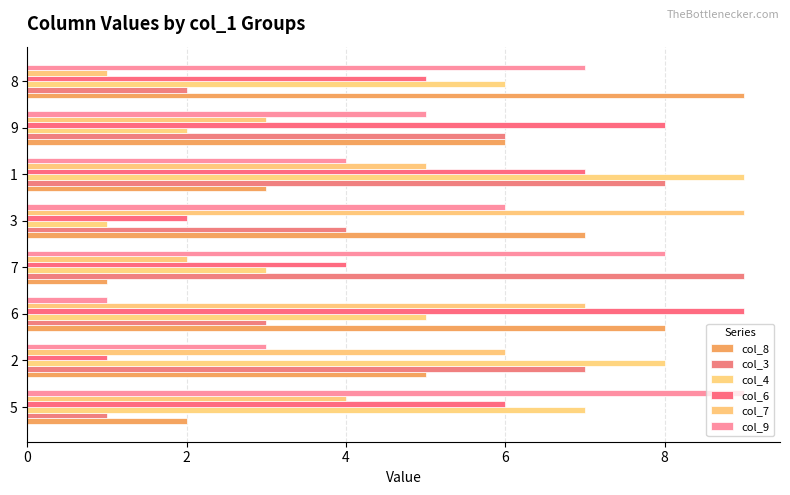

What is the average value of the col_3 series?

5